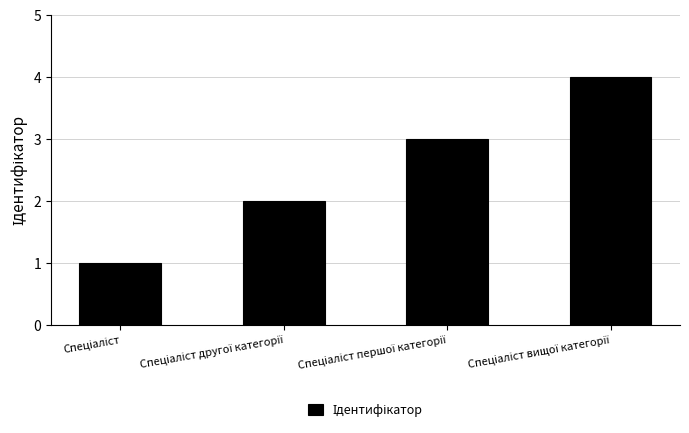

What is the difference between the maximum and minimum values?

3